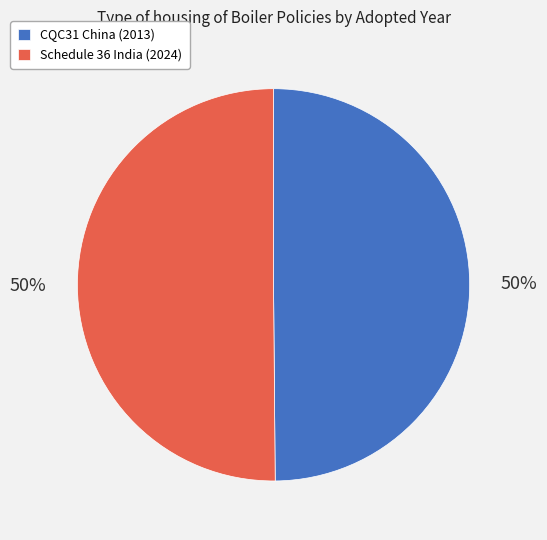

The Schedule 36 India (2024) slice represents 64% of the pie. True or false?

False